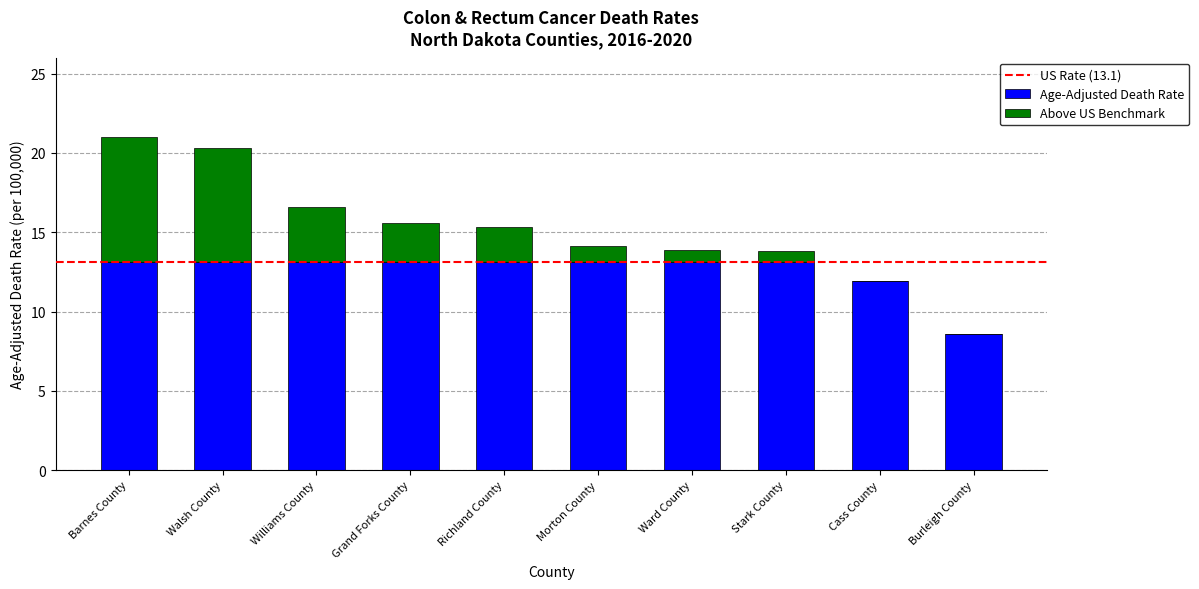

The value of Age-Adjusted Death Rate at Grand Forks County is 13.1. True or false?

True